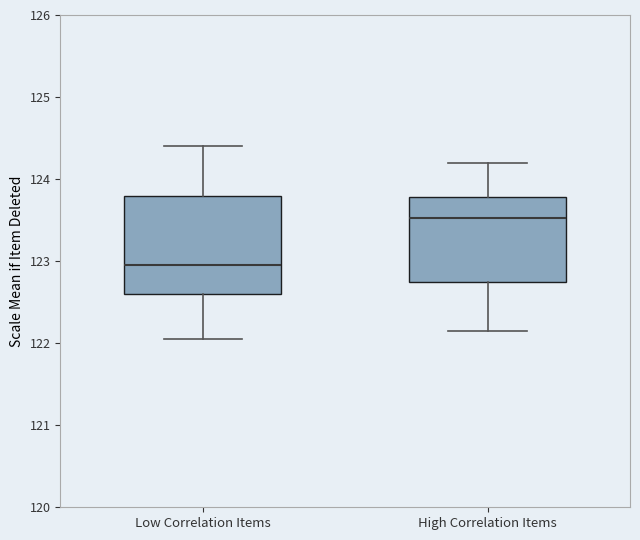

Which box is the tallest, from its lower edge to its upper edge?

Low Correlation Items